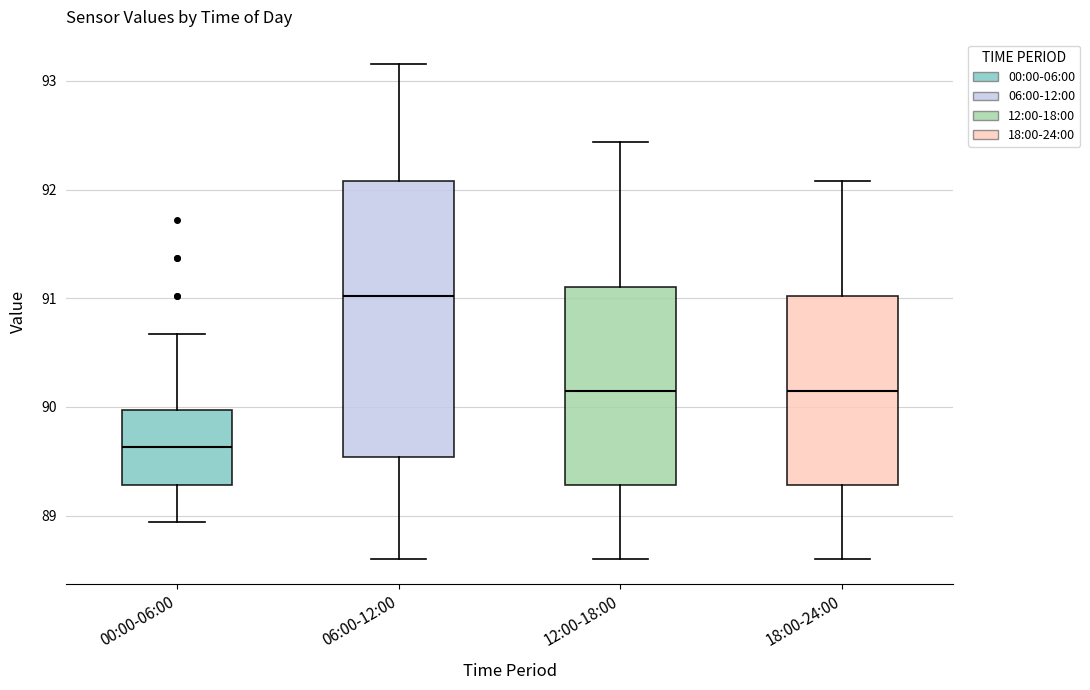

Reading left to right, read every box against the y-axis: the position of its median line, the range the box covers, and the ends of its whiskers. The values are not printed on the chart, so give them approximately, as read against the axis.

00:00-06:00: median 89.6, box 89.3 to 90.0, whiskers 88.9 to 90.7
06:00-12:00: median 91.0, box 89.5 to 92.1, whiskers 88.6 to 93.2
12:00-18:00: median 90.1, box 89.3 to 91.1, whiskers 88.6 to 92.4
18:00-24:00: median 90.1, box 89.3 to 91.0, whiskers 88.6 to 92.1